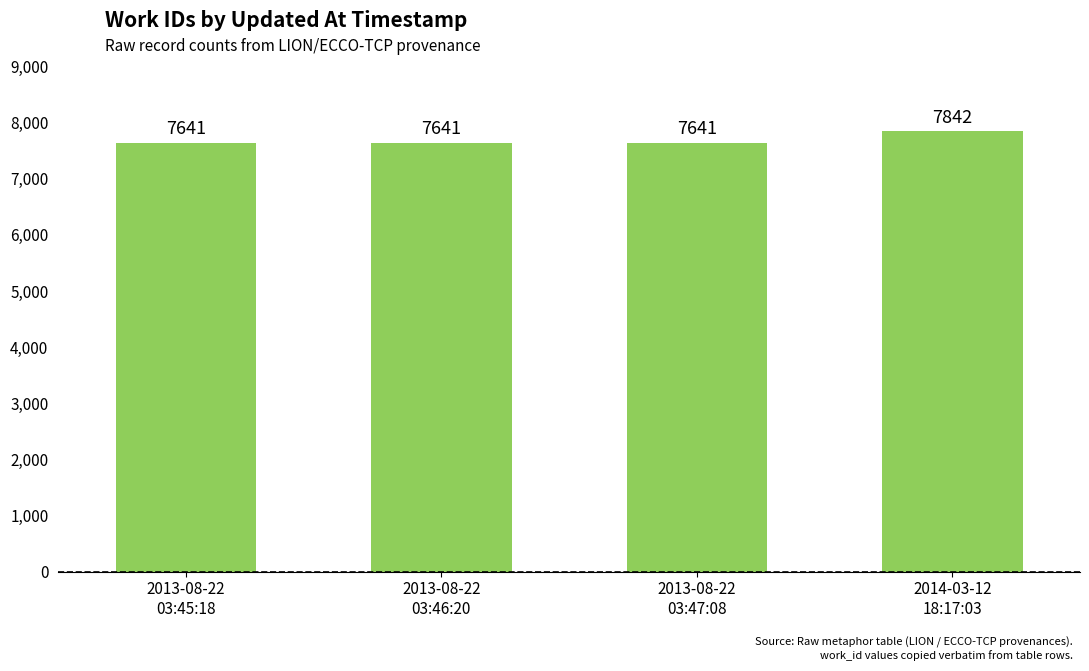

The chart shows a value of 14001 at 2014-03-12
18:17:03. True or false?

False